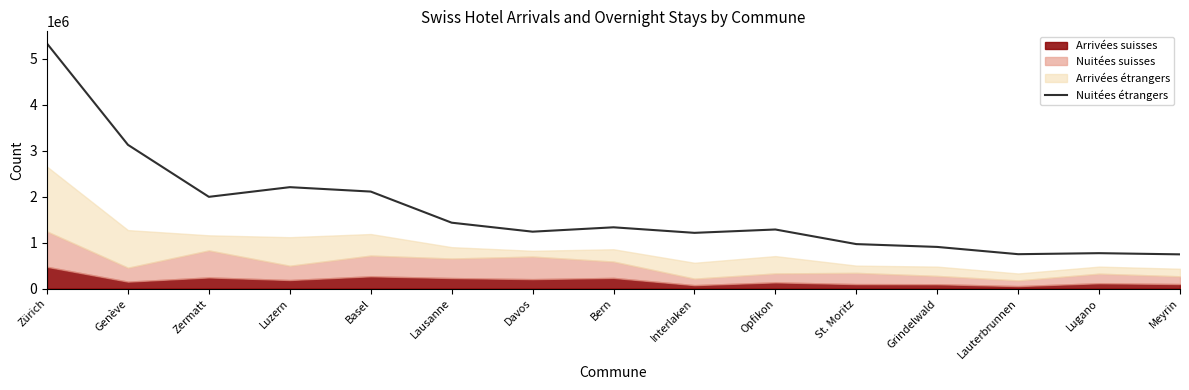

How many categories are shown in the chart?

15